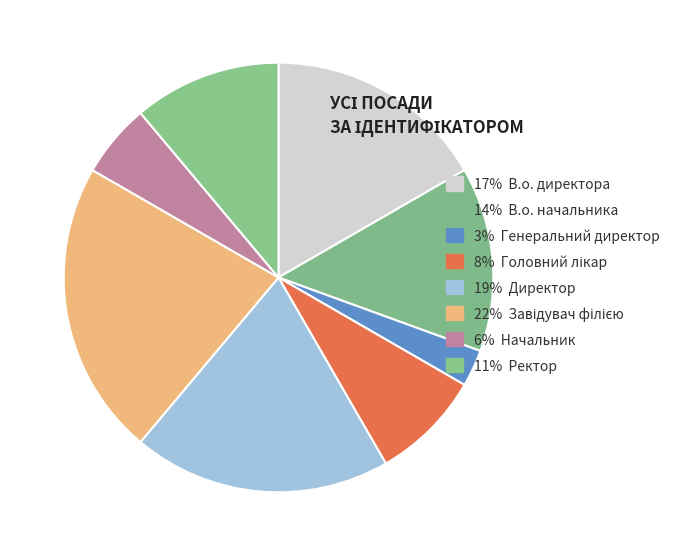

How many slices are in this pie chart?

8